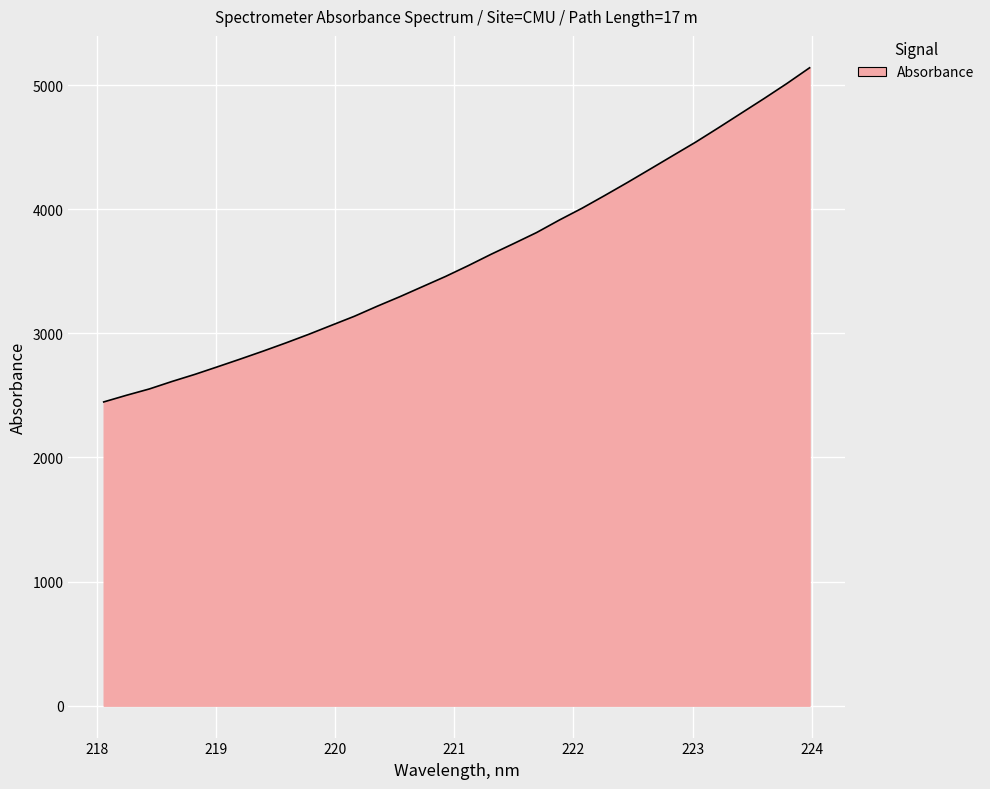

What is the difference between the maximum and minimum values?

2692.7